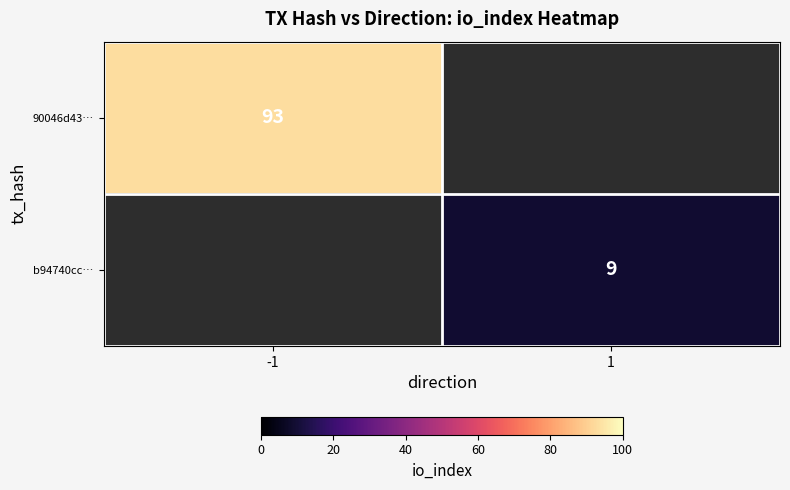

Is it true that 90046d43… equals 55 at -1?

False